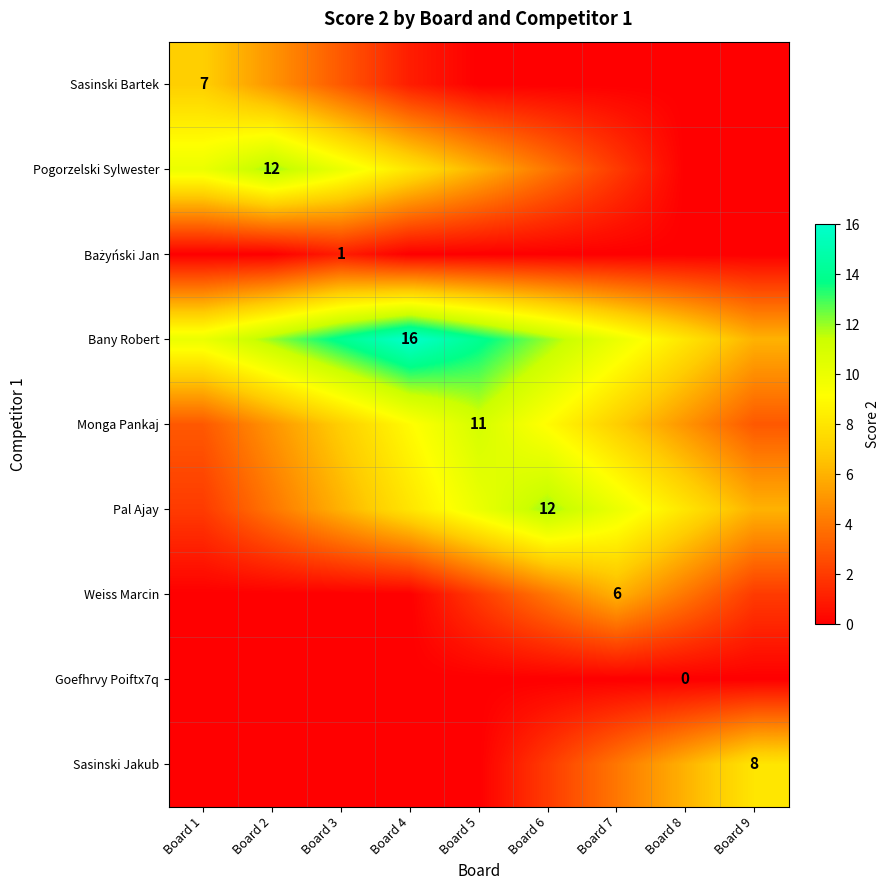

Between Board 4 and Board 9, which series saw the biggest shift?

Bany Robert